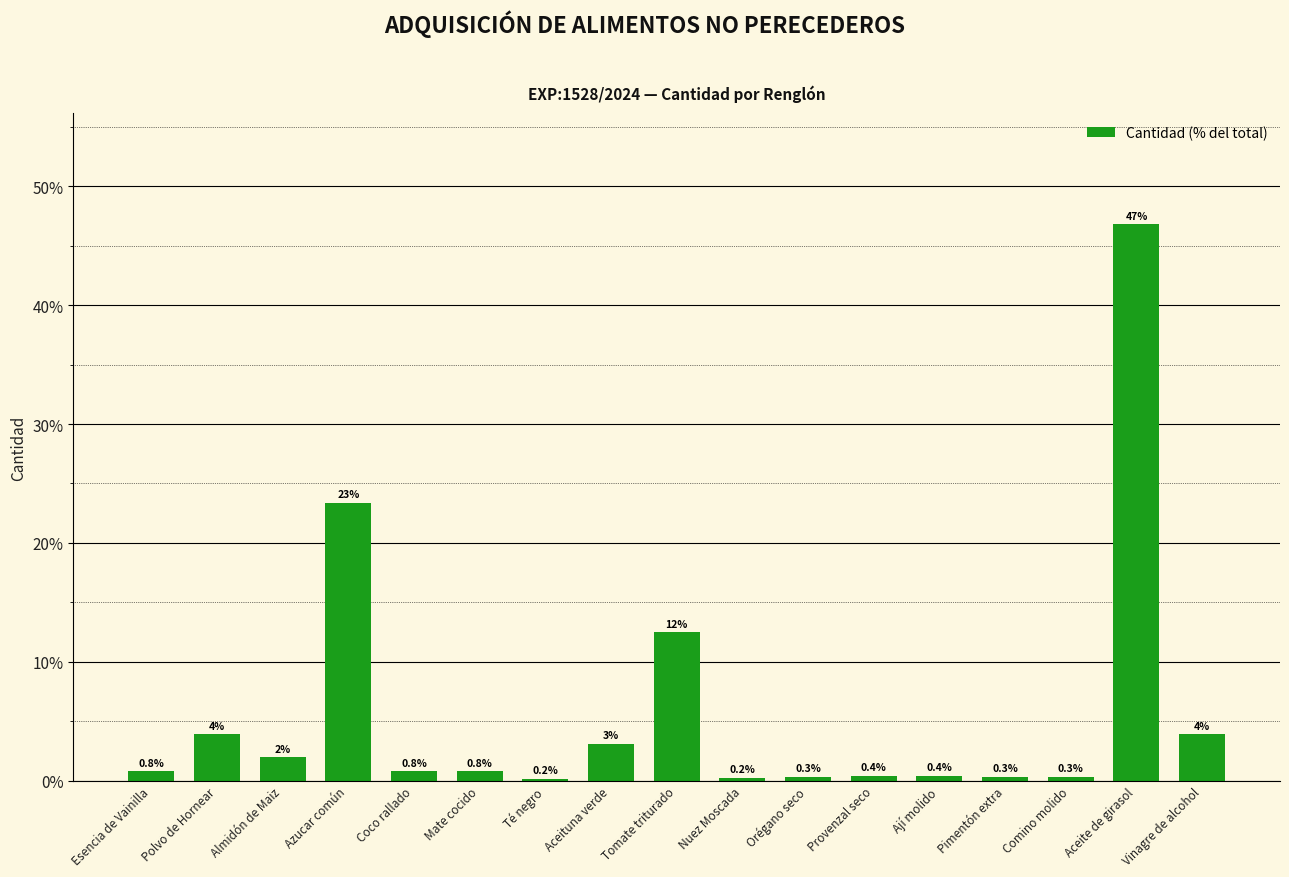

At which label is the value closest to 23?

Azucar común